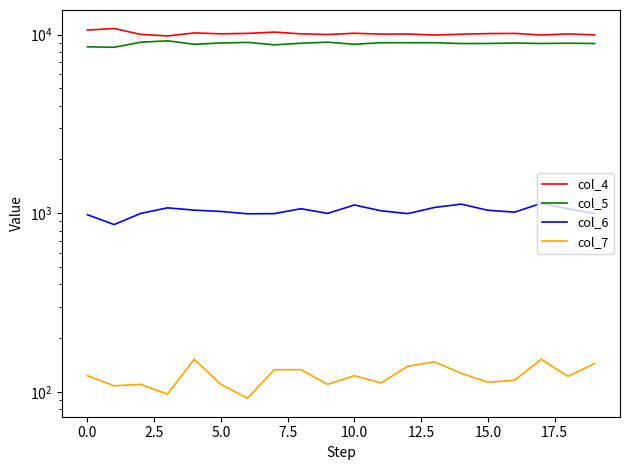

How many interior local valleys does the col_6 series have?

5